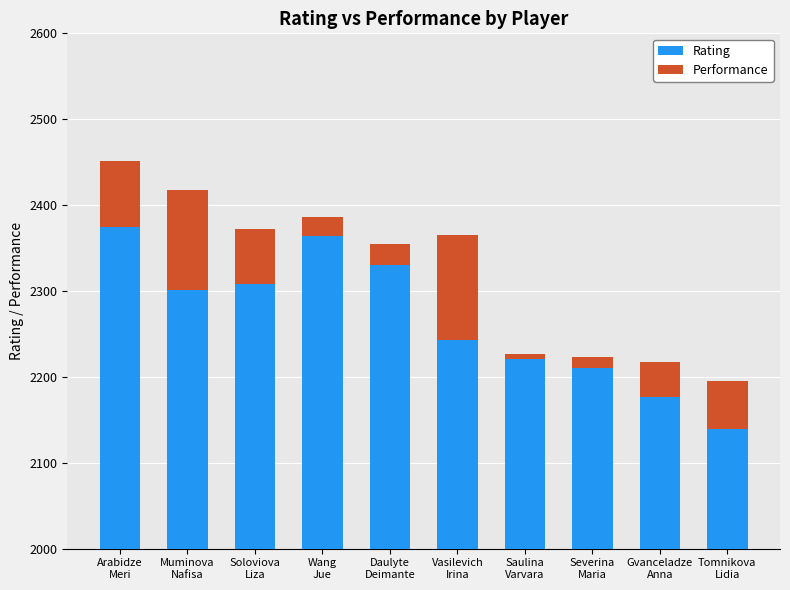

The Performance series shows 93 at Soloviova
Liza. True or false?

False